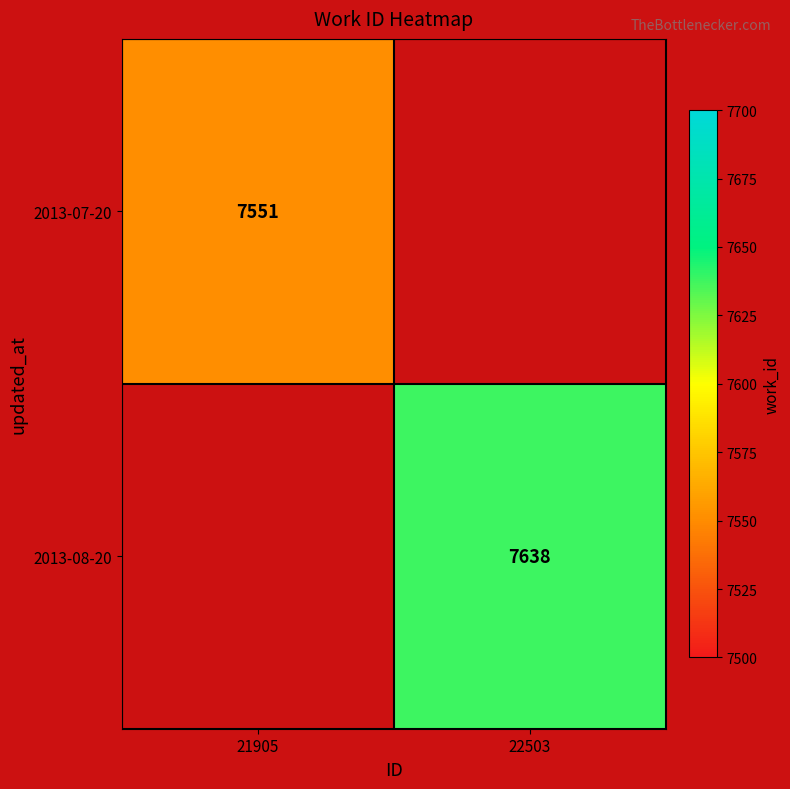

Is the value of 2013-07-20 at 21905 greater than the value of 2013-08-20 at 22503?

No